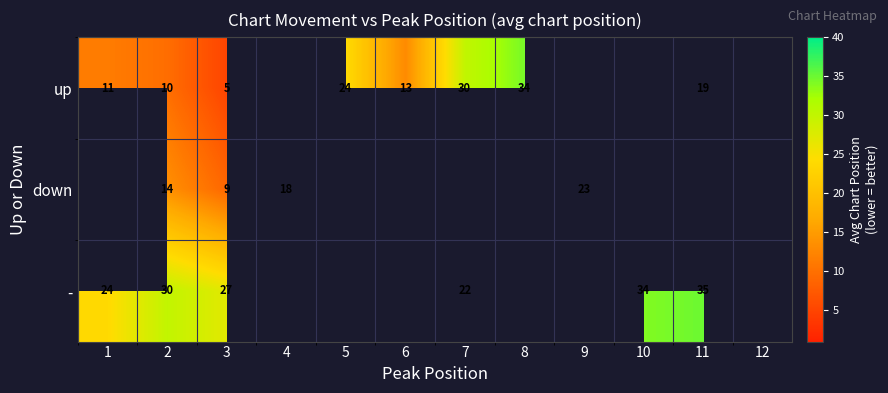

Is the value of up at 1 greater than the value of down at 9?

No